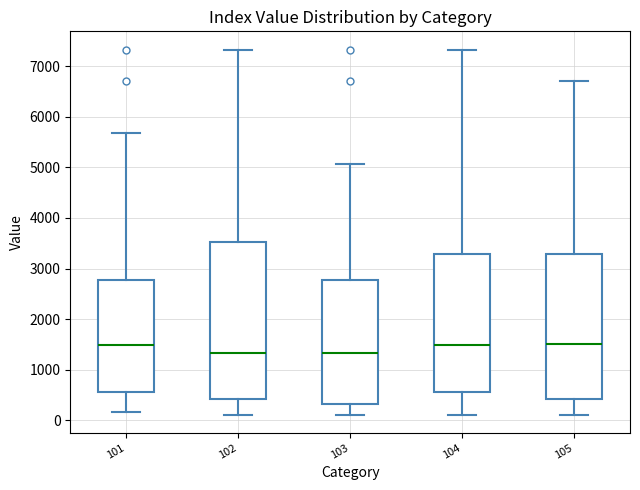

Which box is the tallest, from its lower edge to its upper edge?

102